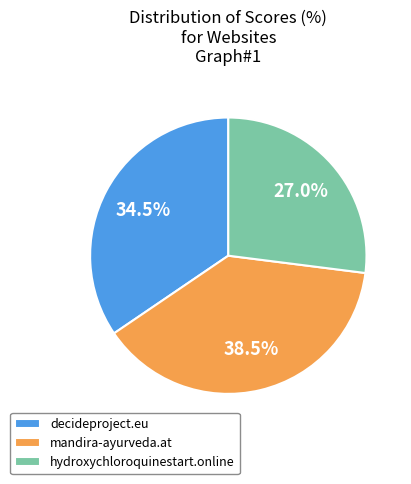

How many segments does this pie chart have?

3